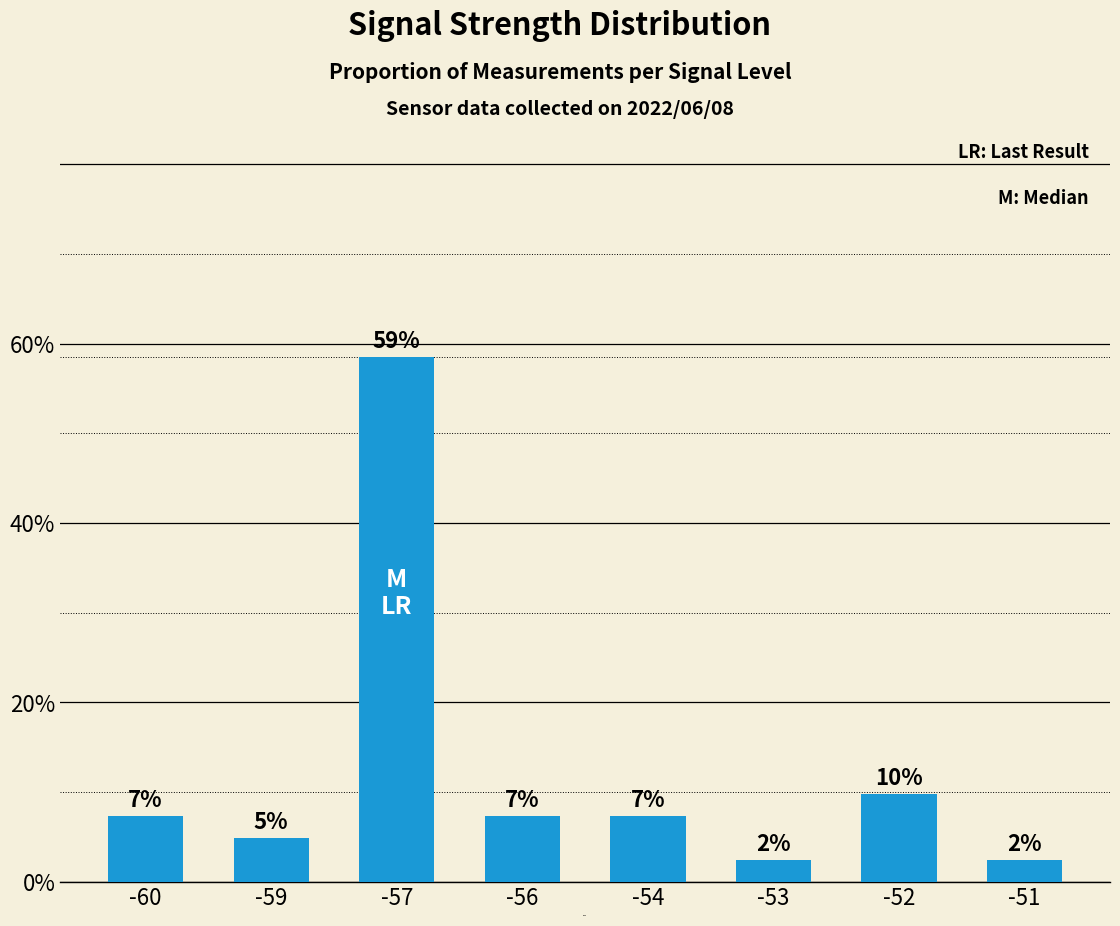

Is it true that the value at -60 is 0.1?

True